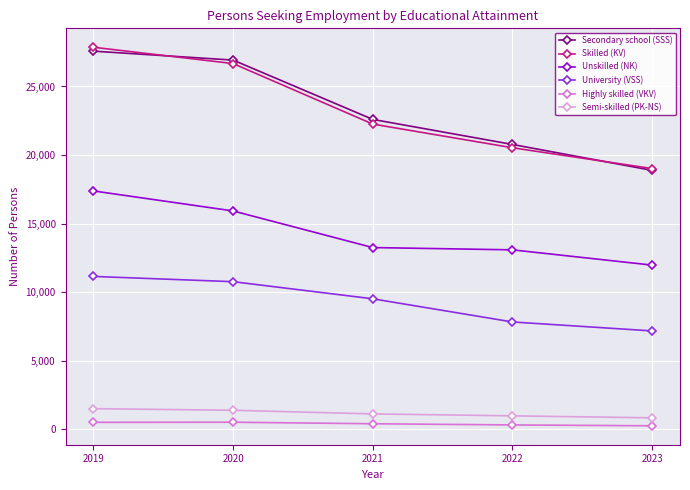

True or false: Skilled (KV) and Unskilled (NK) intersect in this chart.

False